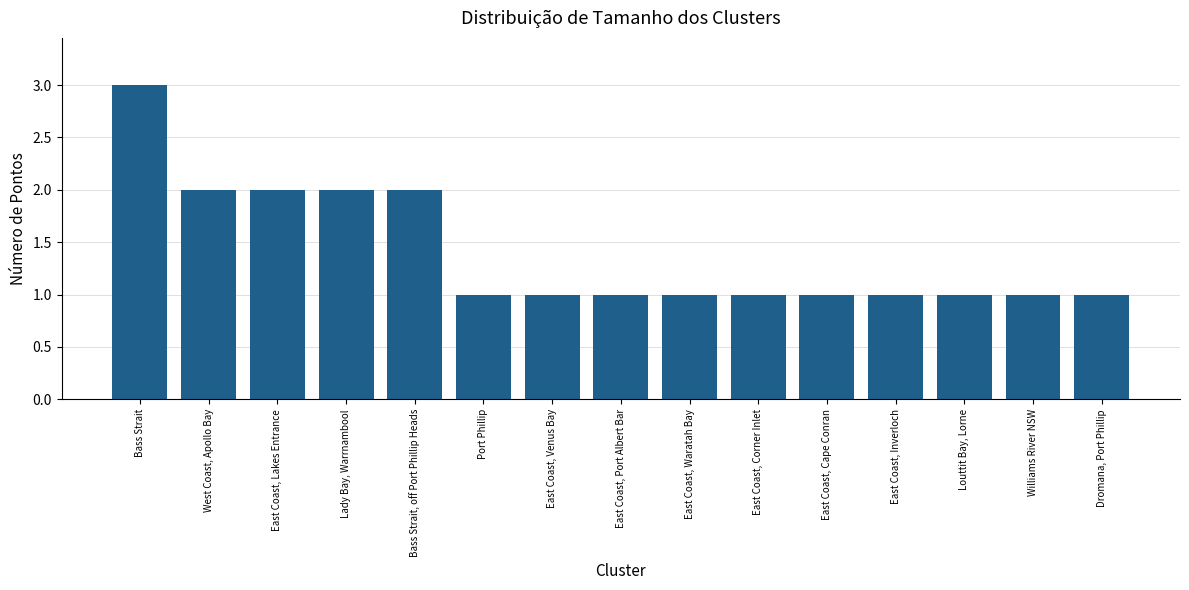

True or false: the data shows 3 at West Coast, Apollo Bay.

False